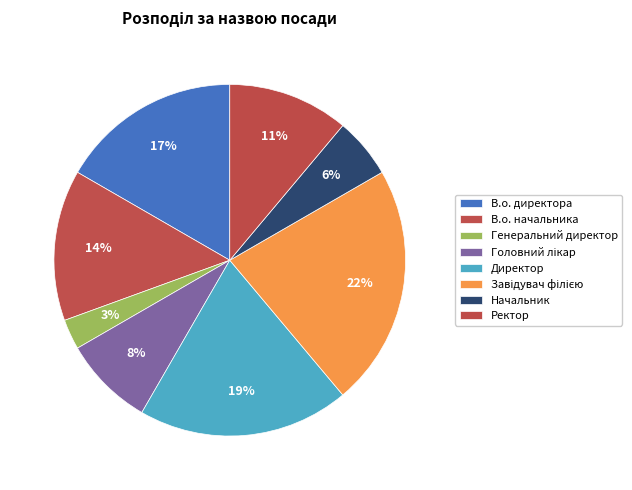

To the nearest percent, what portion does Головний лікар represent?

8%